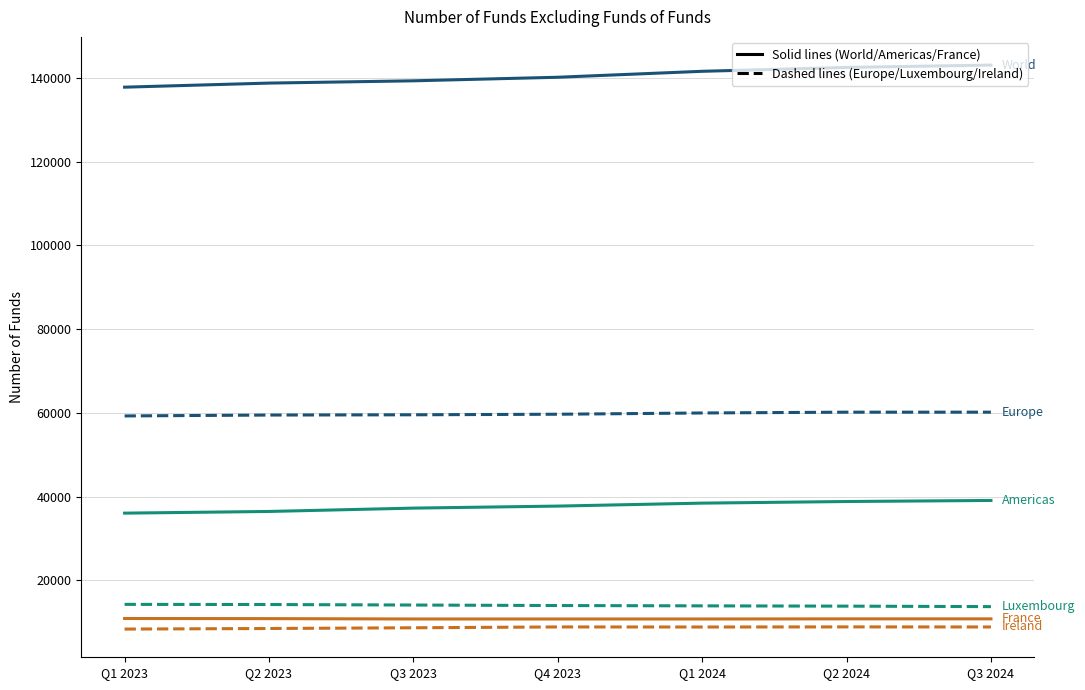

What is the smallest value displayed?

8360